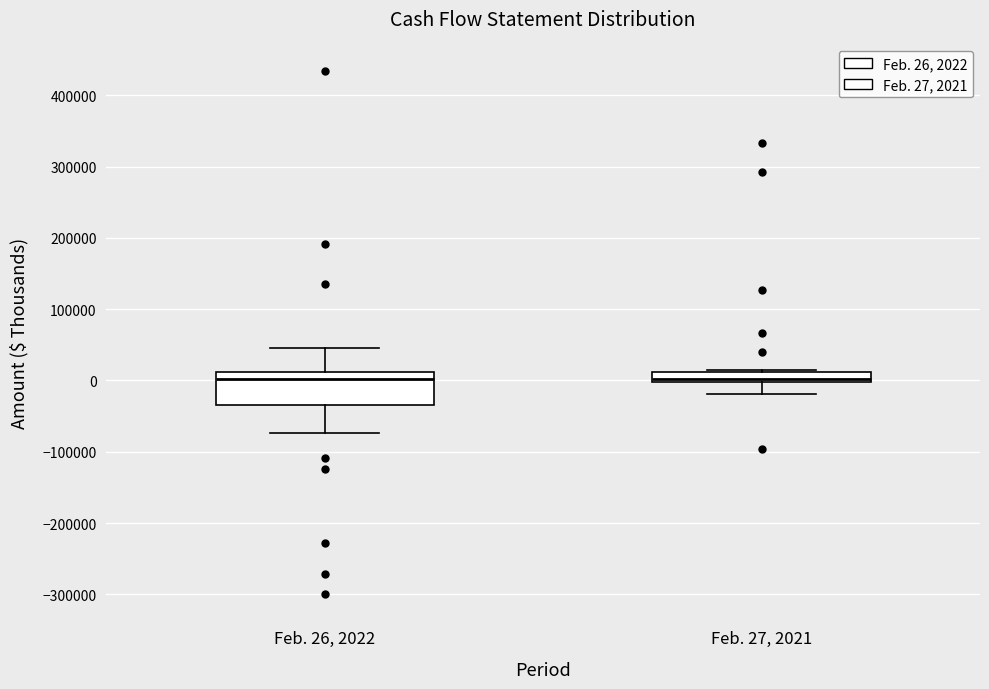

Where does the lower whisker of the box for Feb. 27, 2021 end on the y-axis? The values are not printed on the chart, so give them approximately, as read against the axis.

-20000